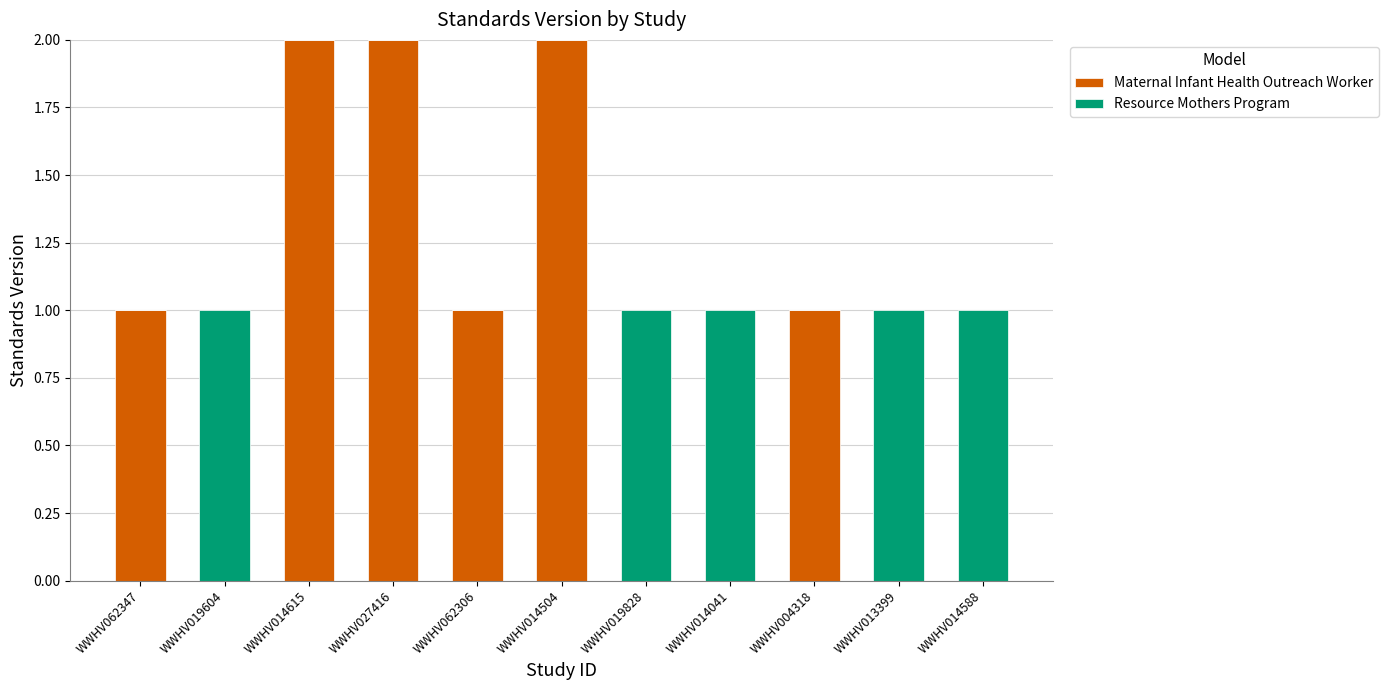

The Maternal Infant Health Outreach Worker series shows -1 at WWHV019604. True or false?

False